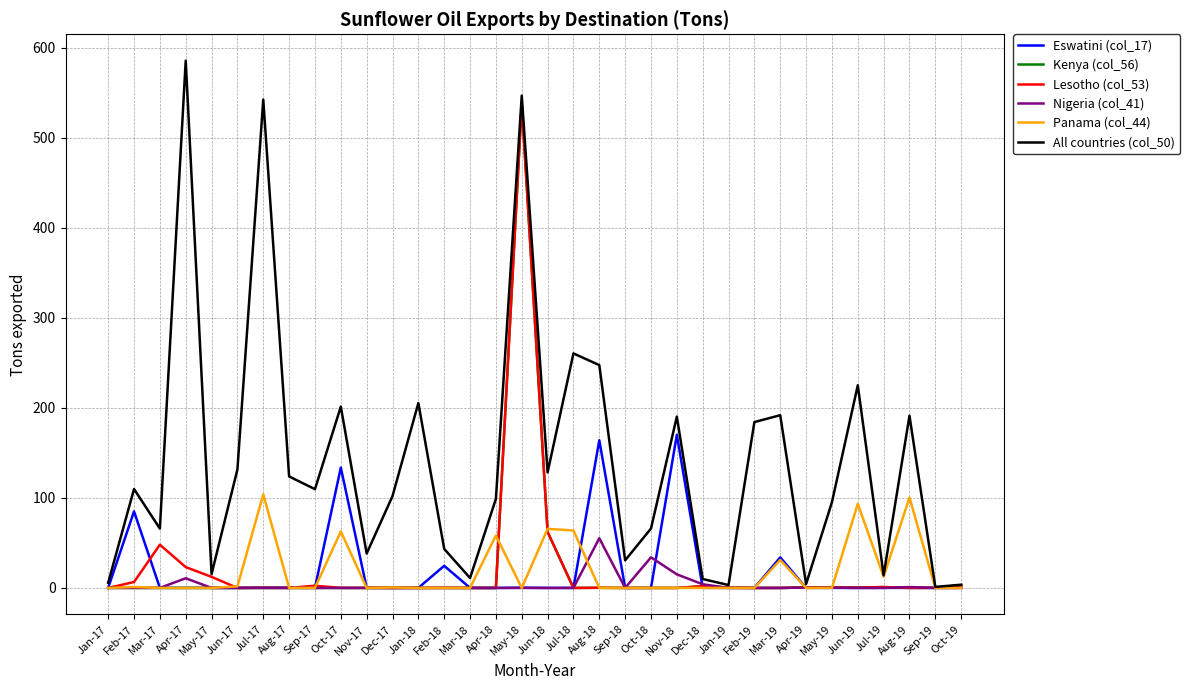

Which category has the highest value in the Lesotho (col_53) series?

May-18